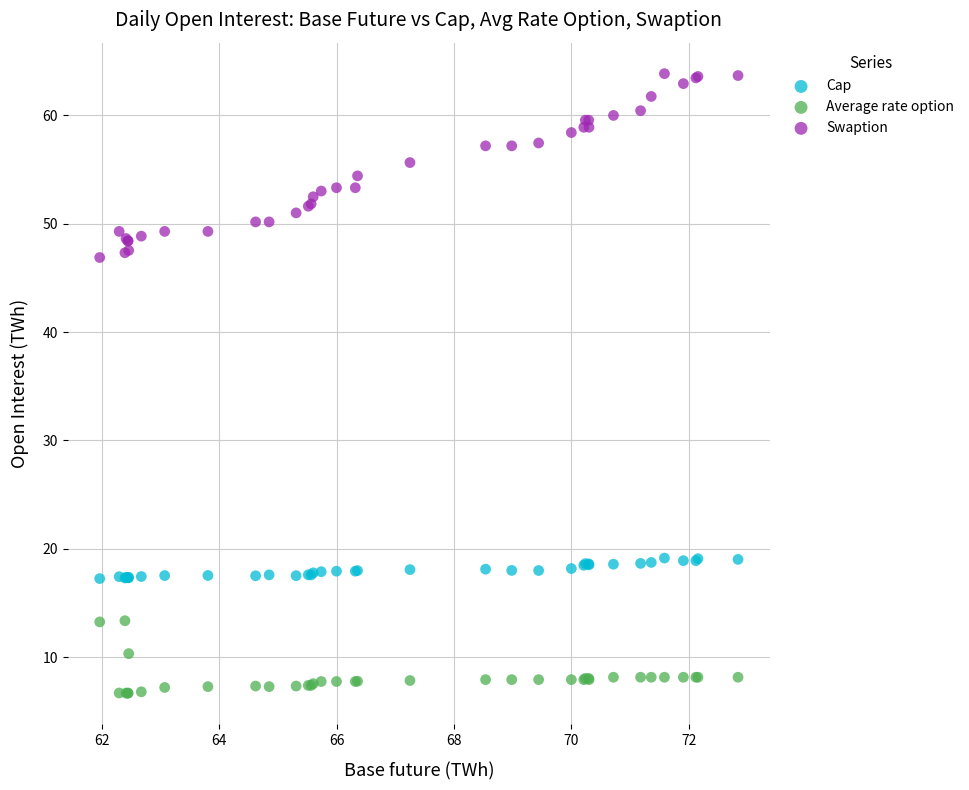

What is the X range (max minus min) for the scatter plot?

10.9